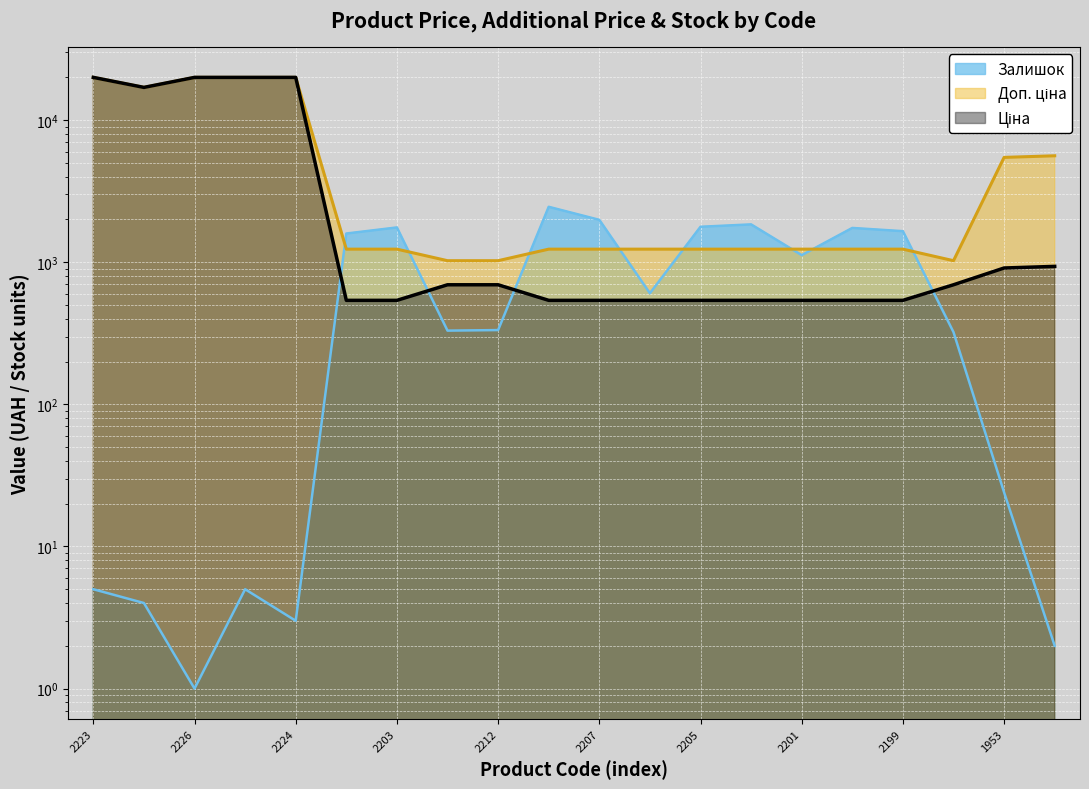

What is the greatest value displayed?

19964.2